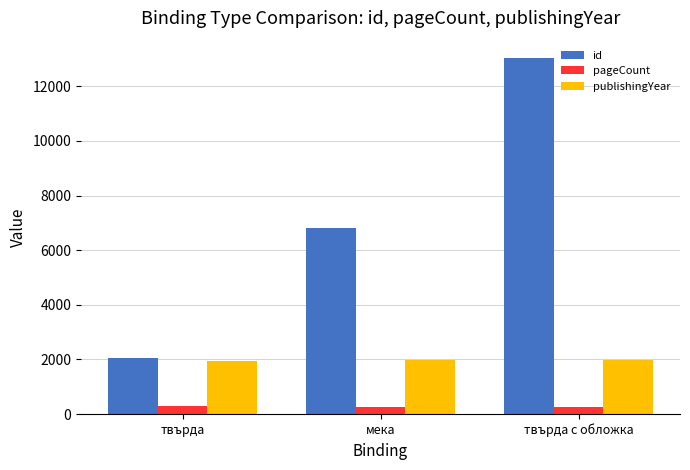

List the series in order of their peak value, lowest first.

pageCount, publishingYear, id